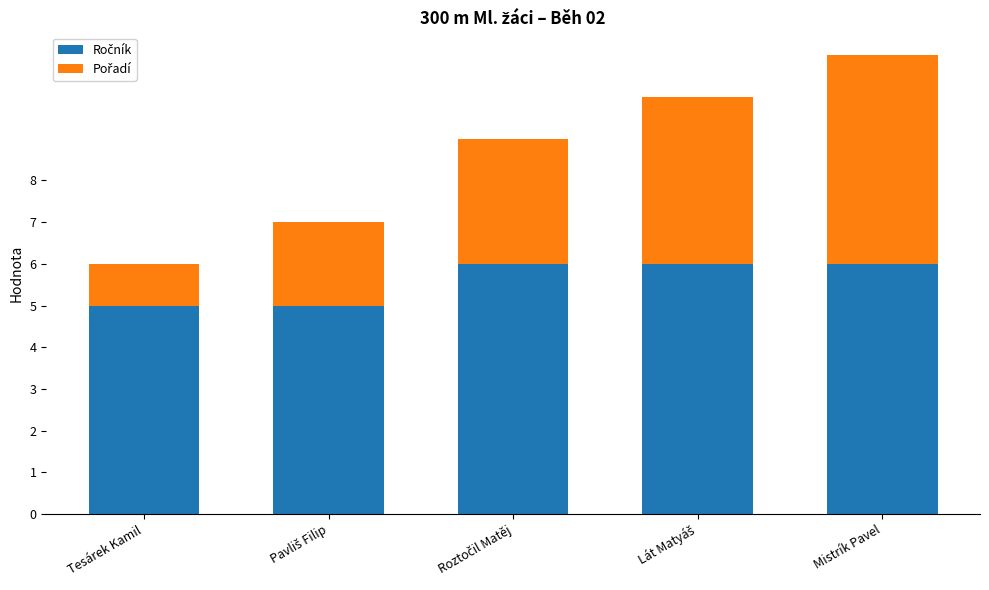

At which category is the sum across all series the highest?

Mistrík Pavel